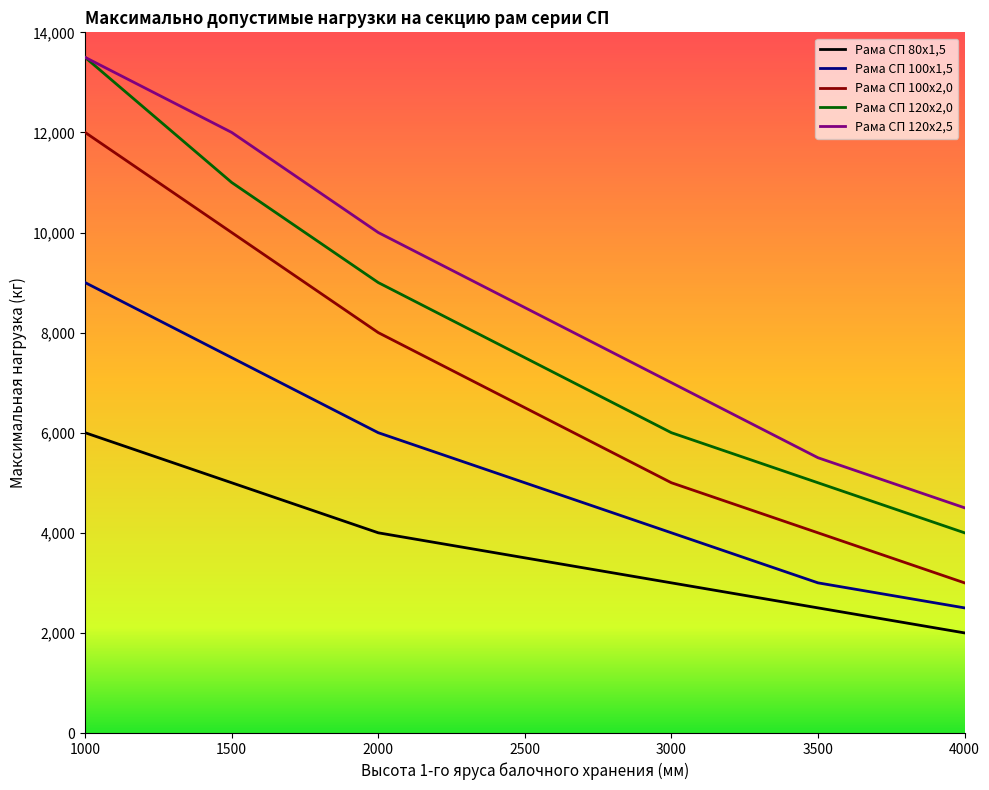

True or false: Рама СП 120х2,5 has a value of 11573 at 3000.

False